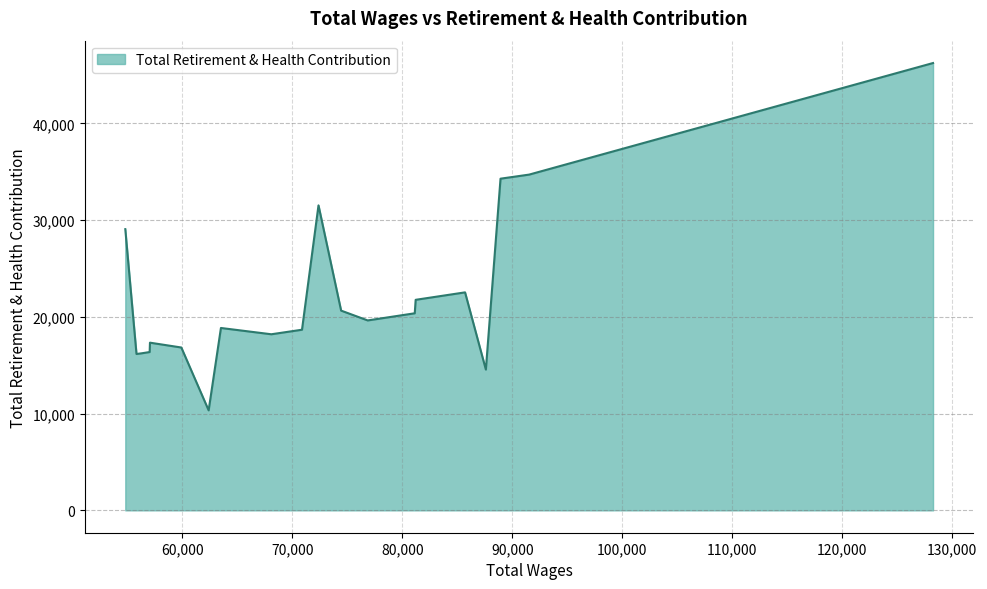

What is the maximum value shown in the chart?

46234